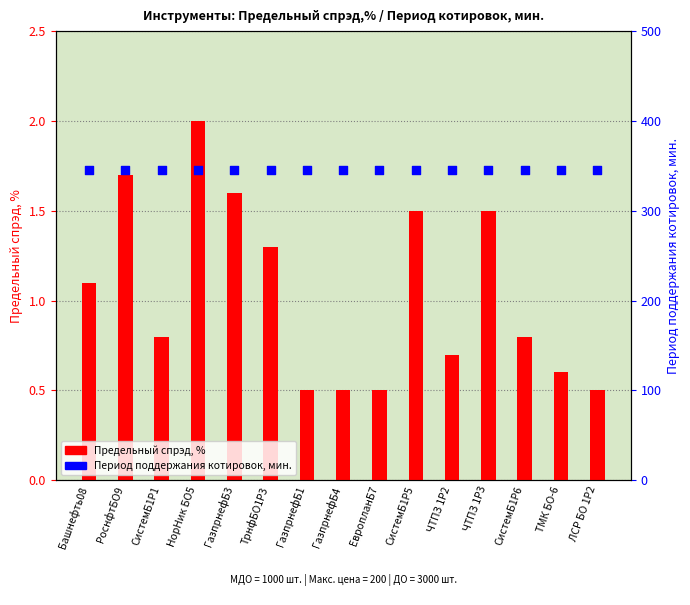

Is the value of Период поддержания котировок, мин. at ЛСР БО 1Р2 greater than the value of Предельный спрэд, % at Башнефть08?

Yes